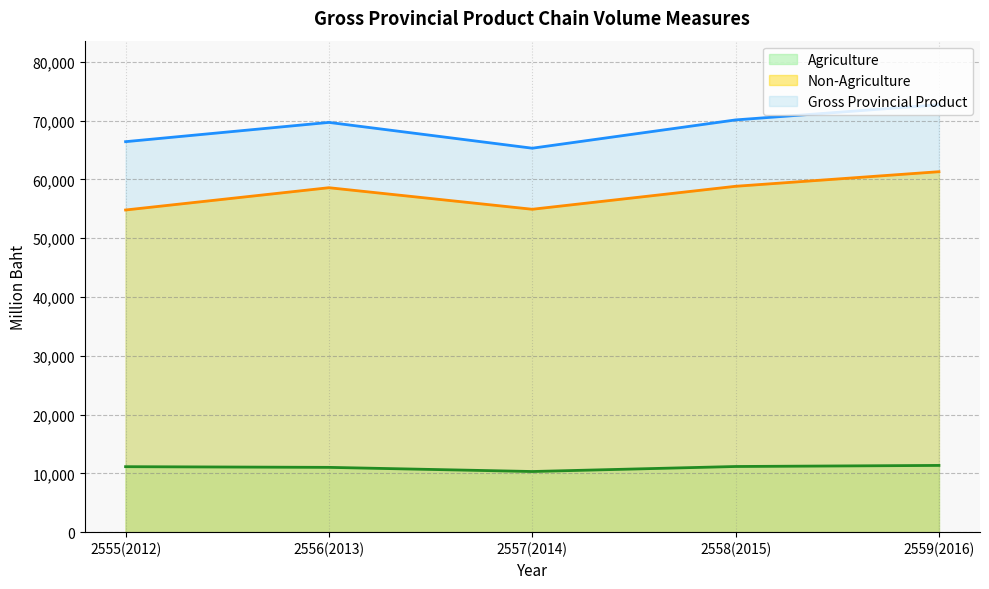

Does the chart have visible grid lines?

Yes